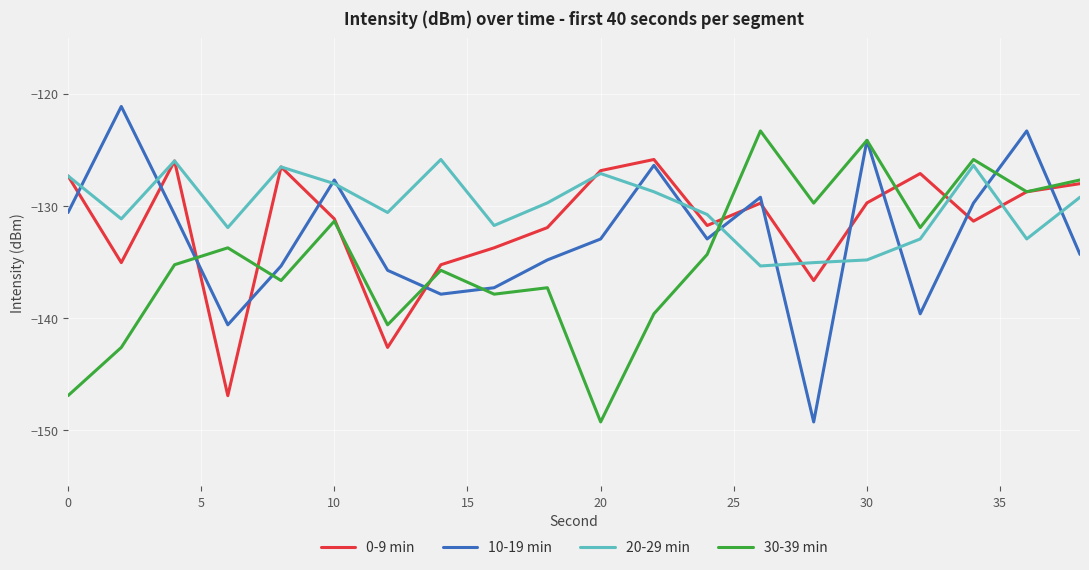

What is the minimum value shown in the chart?

-149.3